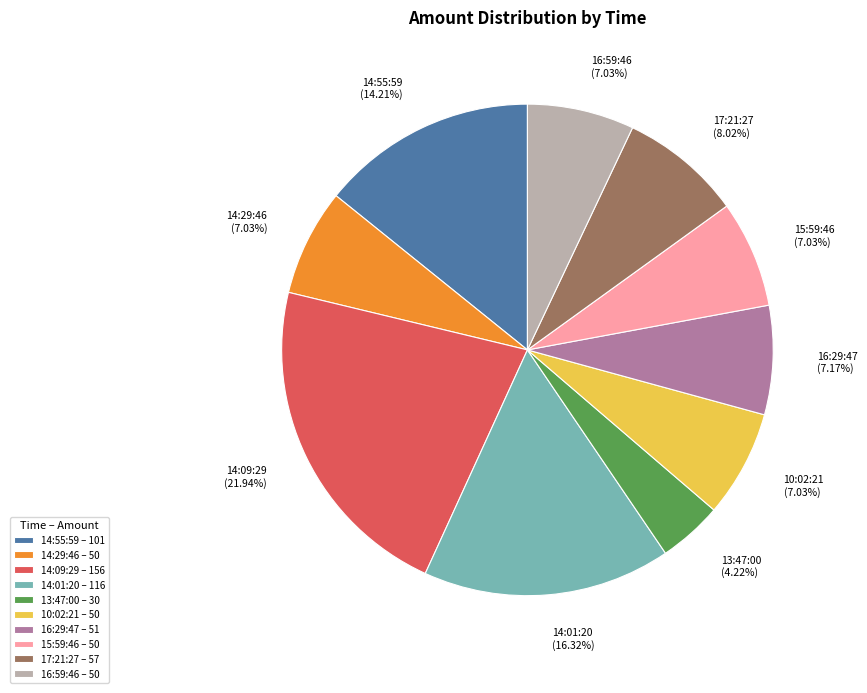

How many segments does this pie chart have?

10